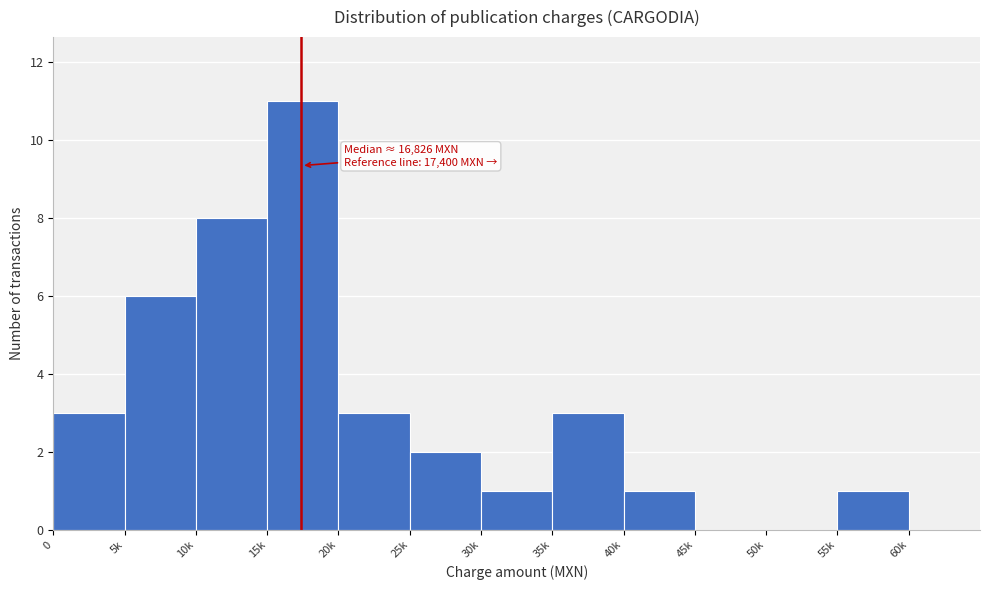

Reading right to left, list all the values displayed in this chart.

60k=0	55k=1	50k=0	45k=0	40k=1	35k=3	30k=1	25k=2	20k=3	15k=11	10k=8	5k=6	0=3